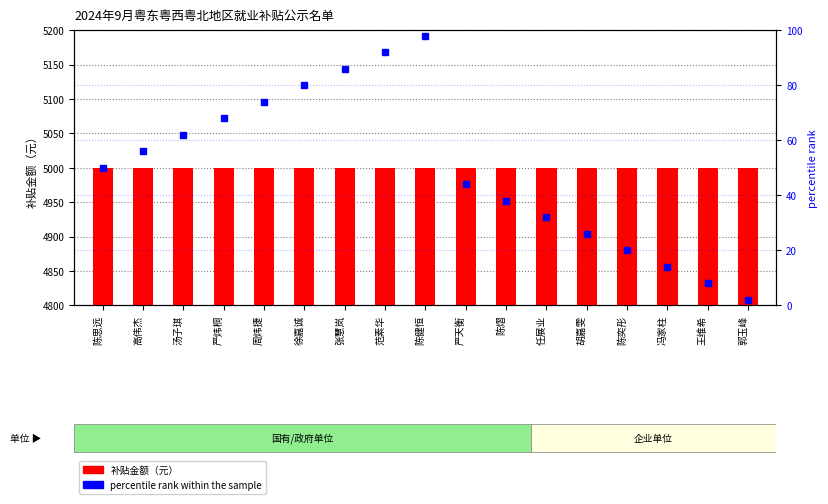

What is the label of the 4th bar from the left?

严炜桐